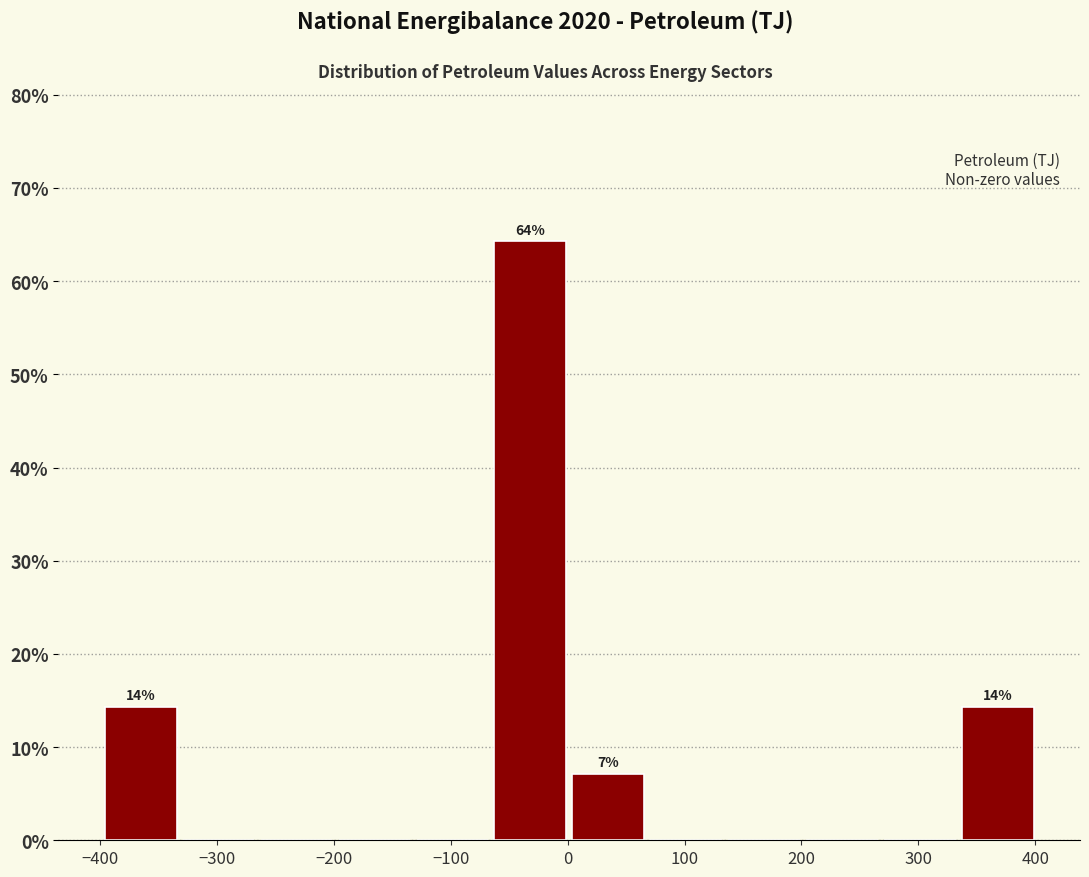

Which range on the x-axis has the tallest bar?

-60 to 0